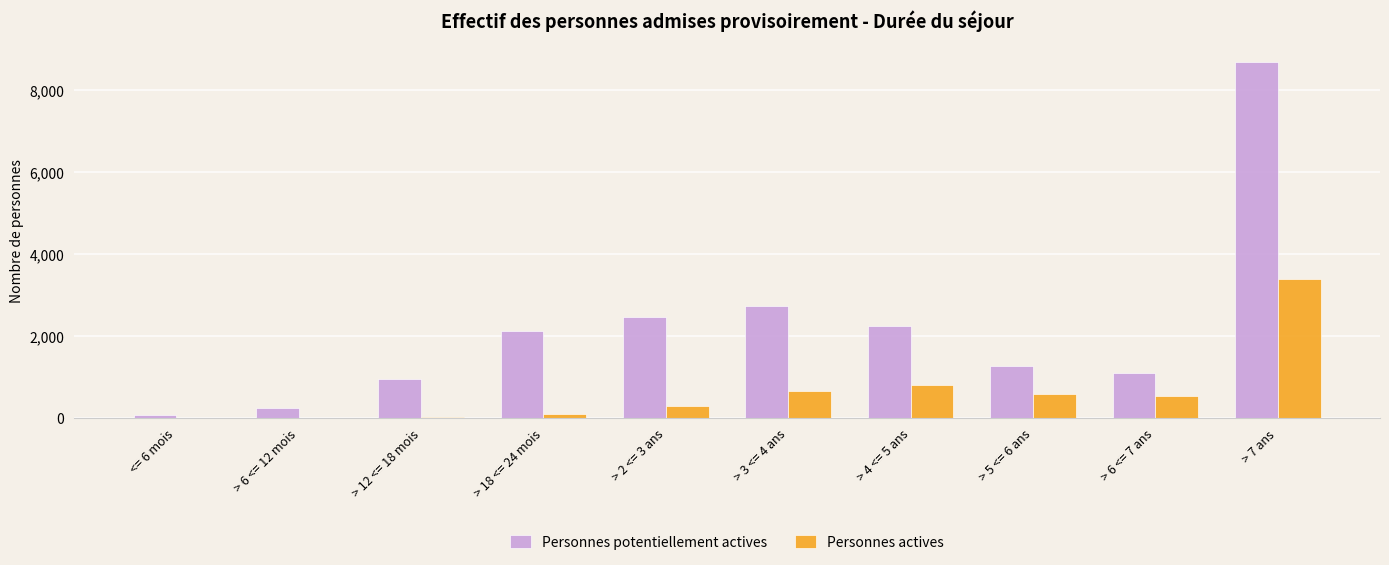

True or false: Personnes potentiellement actives has a value of 8692 at > 7 ans.

True